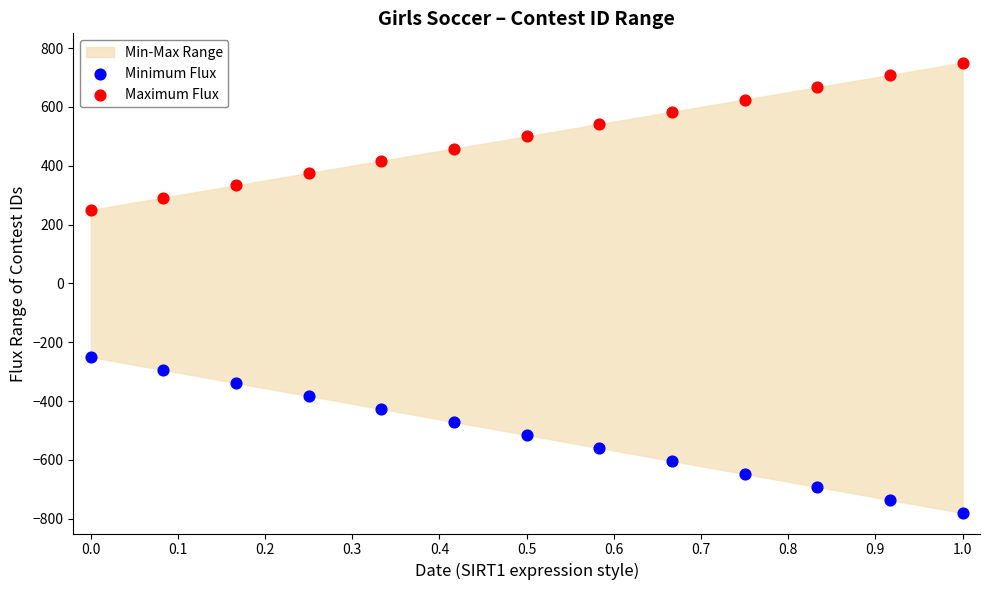

Which series has the largest Y range (max minus min)?

Minimum Flux